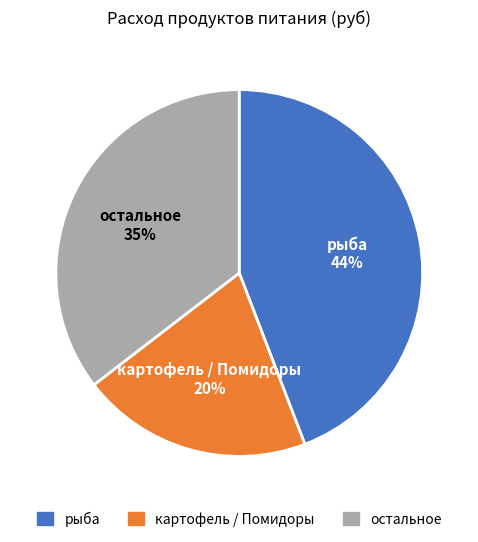

Does any single category account for the majority?

No